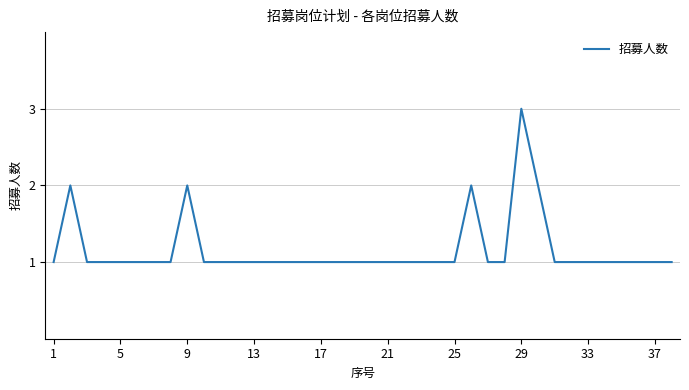

What is the minimum value shown in the chart?

1